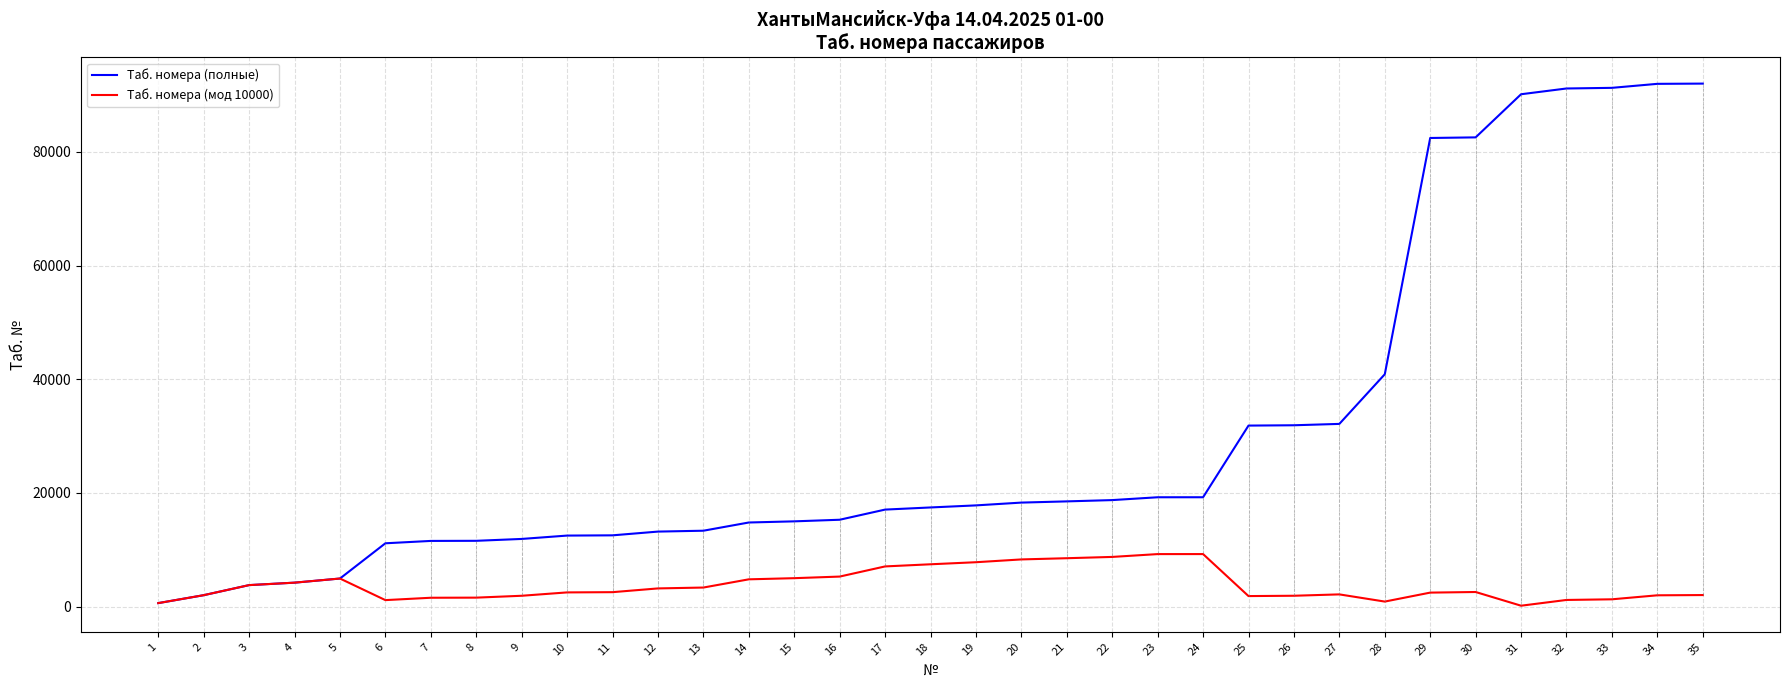

Count the number of data series in this chart.

2